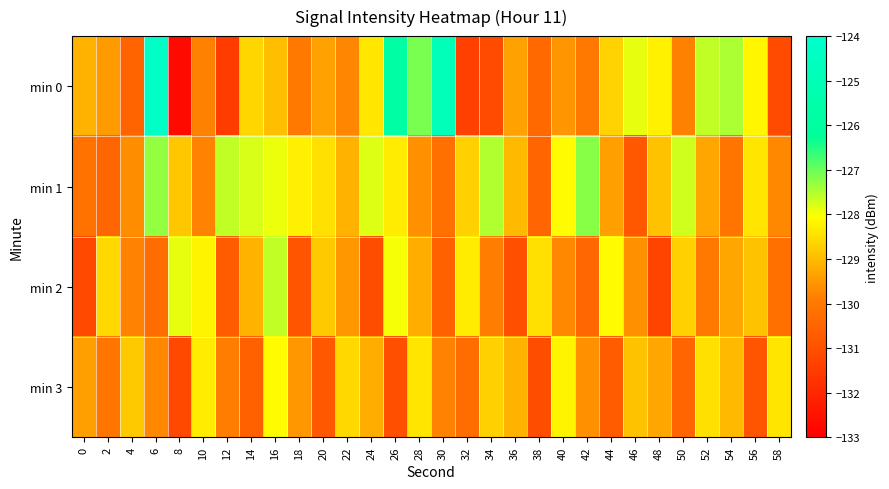

Reading left to right, extract all data points from this chart.

min 0: 0=-129.1	2=-129.5	4=-130.5	6=-124.2	8=-132.7	10=-129.8	12=-131.5	14=-128.6	16=-128.9	18=-130.0	20=-129.4	22=-129.7	24=-128.4	26=-125.7	28=-127.1	30=-124.9	32=-131.4	34=-131.1	36=-129.4	38=-130.4	40=-129.5	42=-130.0	44=-128.7	46=-127.9	48=-128.2	50=-129.8	52=-127.6	54=-127.5	56=-128.2	58=-131.1
min 1: 0=-130.2	2=-130.5	4=-129.7	6=-127.3	8=-128.8	10=-129.8	12=-127.6	14=-127.8	16=-127.9	18=-128.3	20=-128.5	22=-129.1	24=-127.8	26=-128.3	28=-129.6	30=-130.2	32=-128.7	34=-127.5	36=-129.0	38=-130.5	40=-128.1	42=-127.2	44=-129.4	46=-130.8	48=-128.9	50=-127.7	52=-129.3	54=-130.1	56=-128.4	58=-129.7
min 2: 0=-131.2	2=-128.6	4=-129.8	6=-130.3	8=-127.9	10=-128.2	12=-130.7	14=-129.1	16=-127.6	18=-130.9	20=-128.8	22=-129.5	24=-131.1	26=-128.0	28=-129.2	30=-130.6	32=-128.3	34=-129.9	36=-131.0	38=-128.5	40=-129.7	42=-130.4	44=-128.1	46=-129.6	48=-131.3	50=-128.7	52=-130.0	54=-129.3	56=-128.9	58=-130.2
min 3: 0=-129.4	2=-130.1	4=-128.8	6=-129.7	8=-131.2	10=-128.3	12=-129.9	14=-130.6	16=-128.1	18=-129.5	20=-130.8	22=-128.6	24=-129.2	26=-131.0	28=-128.4	30=-129.8	32=-130.3	34=-128.7	36=-129.1	38=-131.1	40=-128.2	42=-129.6	44=-130.7	46=-128.9	48=-129.3	50=-130.5	52=-128.5	54=-129.0	56=-130.9	58=-128.4